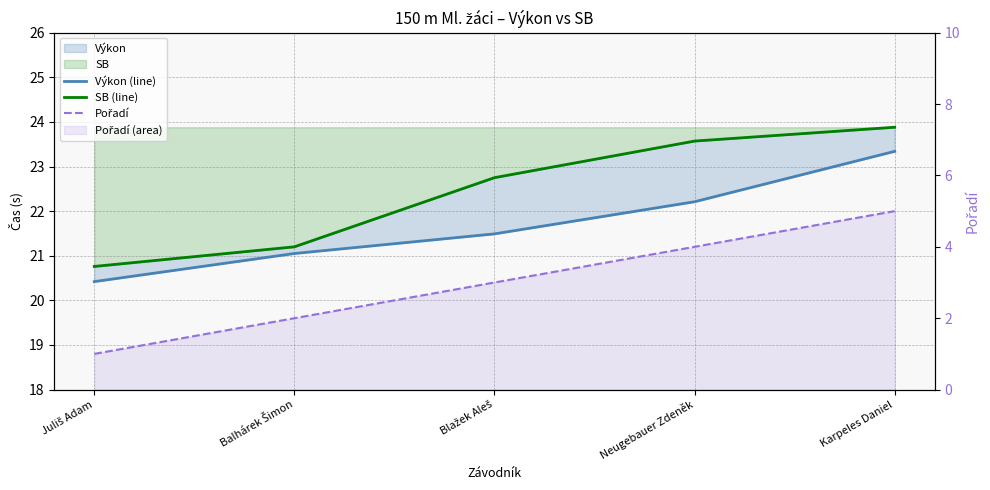

At which category is the sum across all series the highest?

Karpeles Daniel